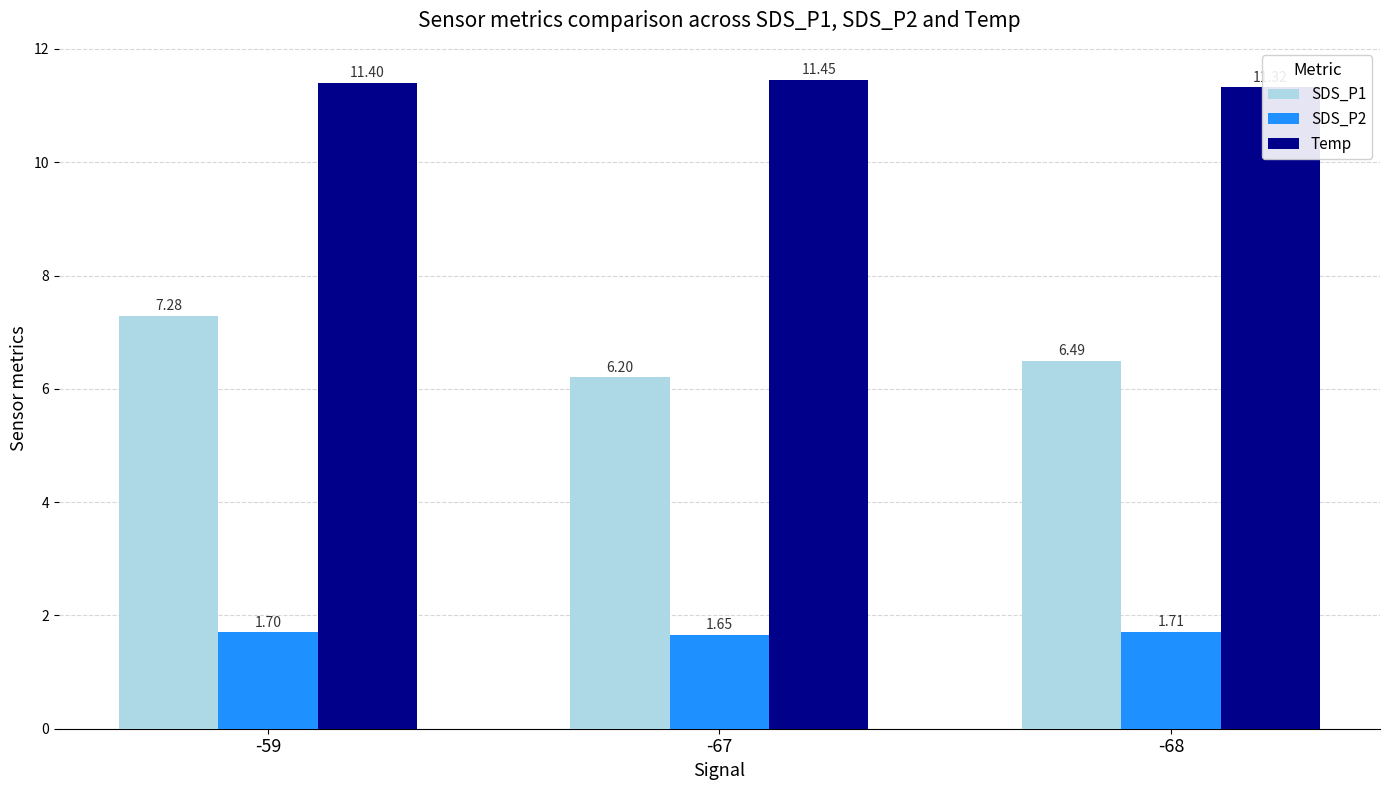

Which series has the largest range (max minus min)?

SDS_P1